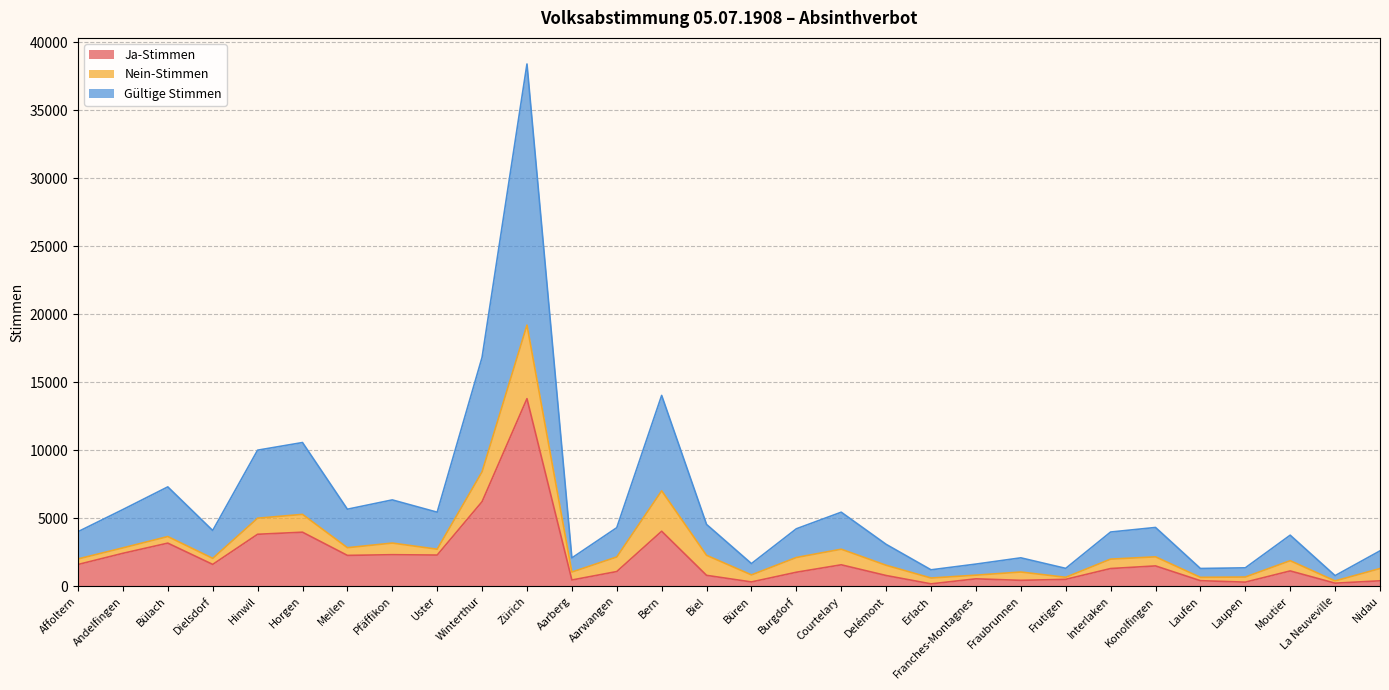

Which series has the largest total across all categories?

Gültige Stimmen